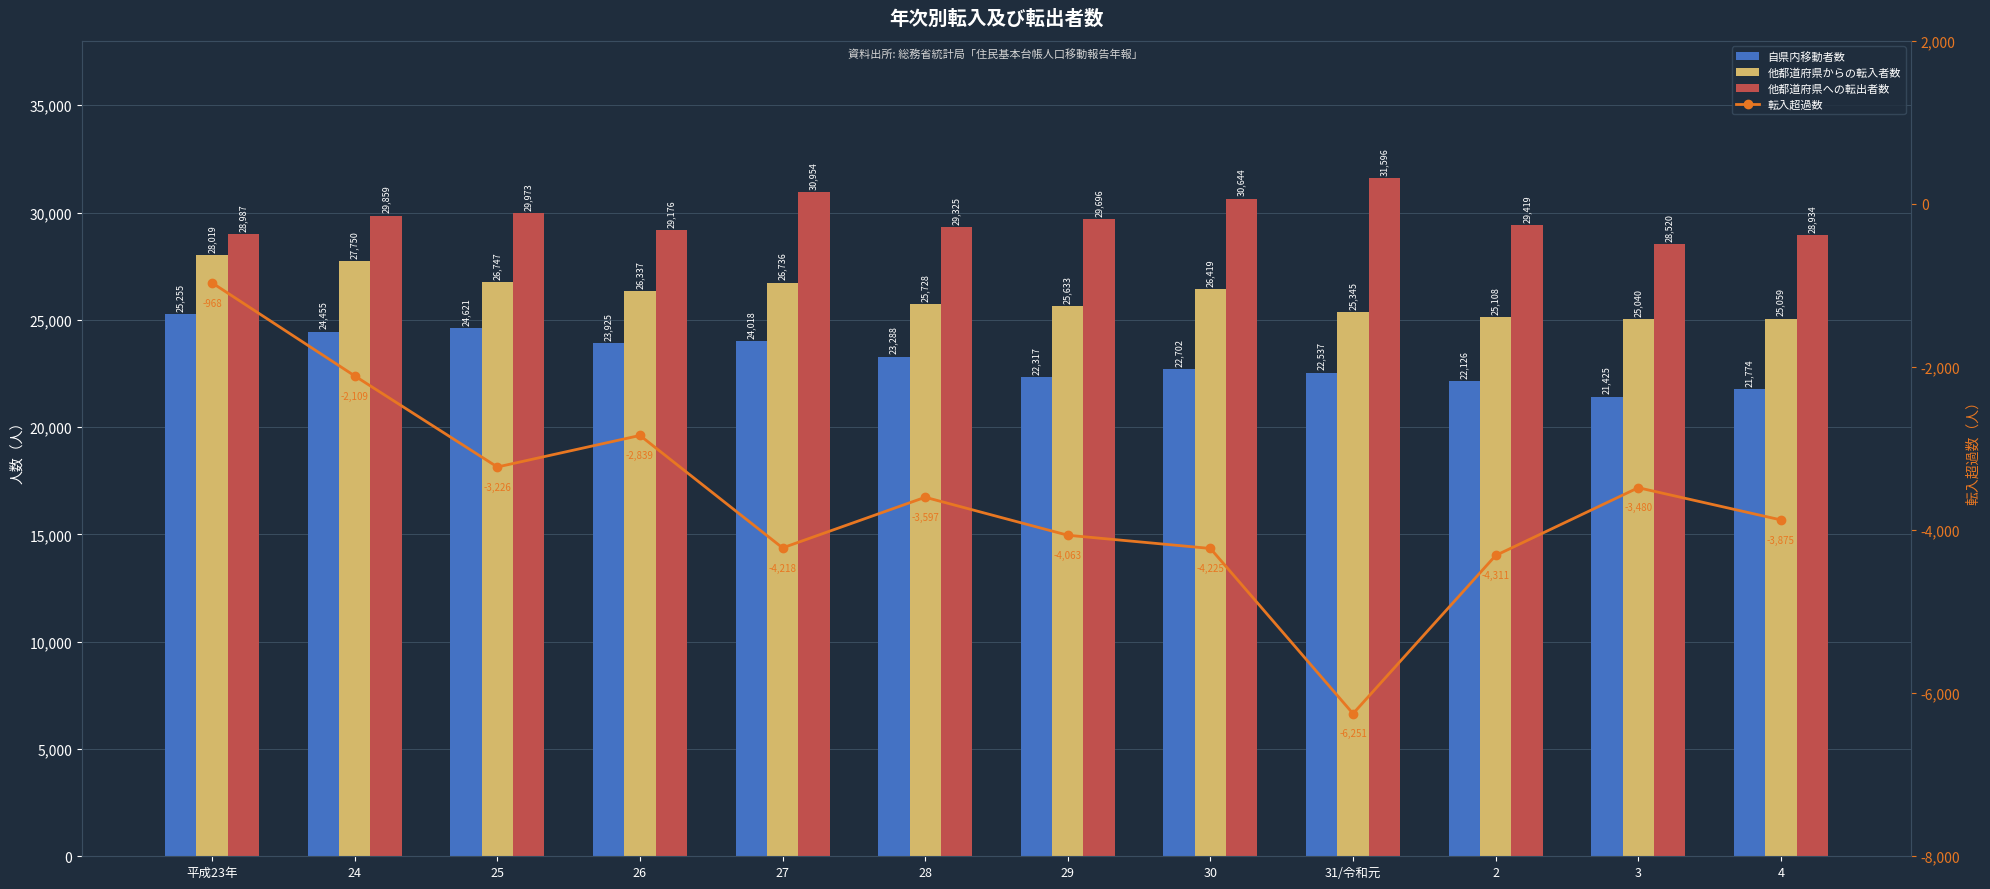

What are all the series names shown in the legend?

自県内移動者数, 他都道府県からの転入者数, 他都道府県への転出者数, 転入超過数